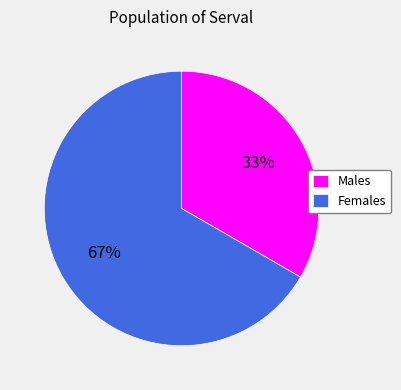

Do Females and Males together represent more than half of the pie?

Yes